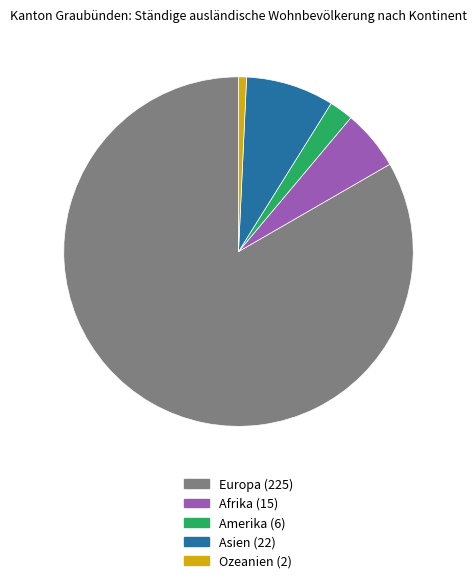

What is the ratio of the value at Asien (22) to the value at Afrika (15)?

1.5